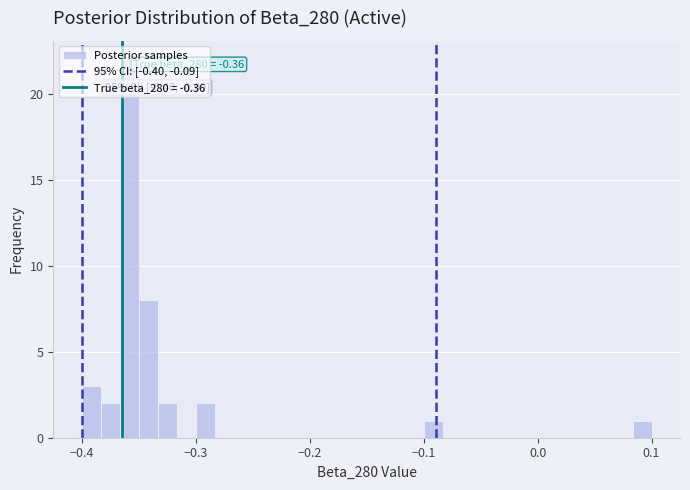

Read against the x-axis, roughly where is the centre of the tallest bar?

-0.36